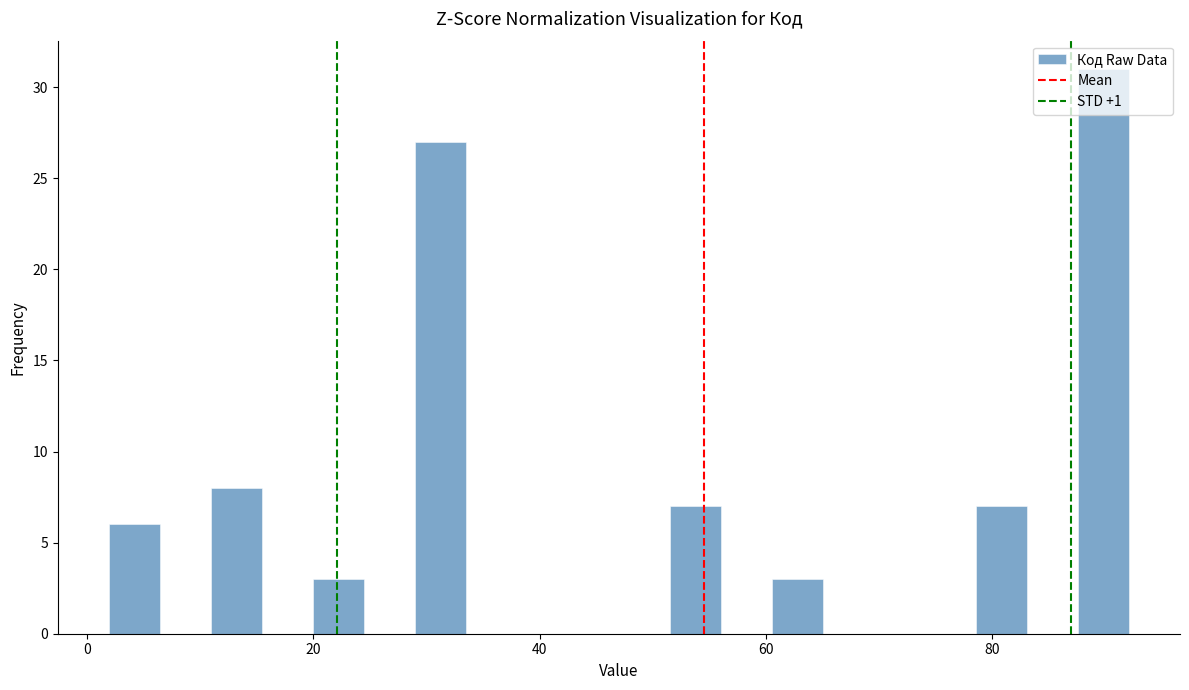

Around what value on the x-axis is the tallest bar? Give the approximate position of its centre, as read against the axis.

90